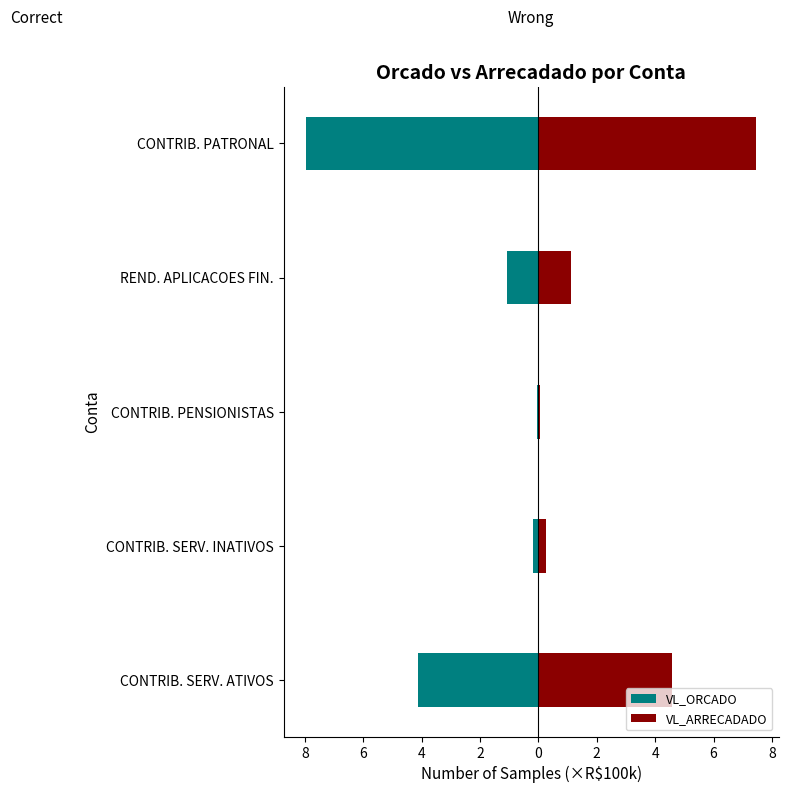

Which series has the widest spread of values?

VL_ORCADO